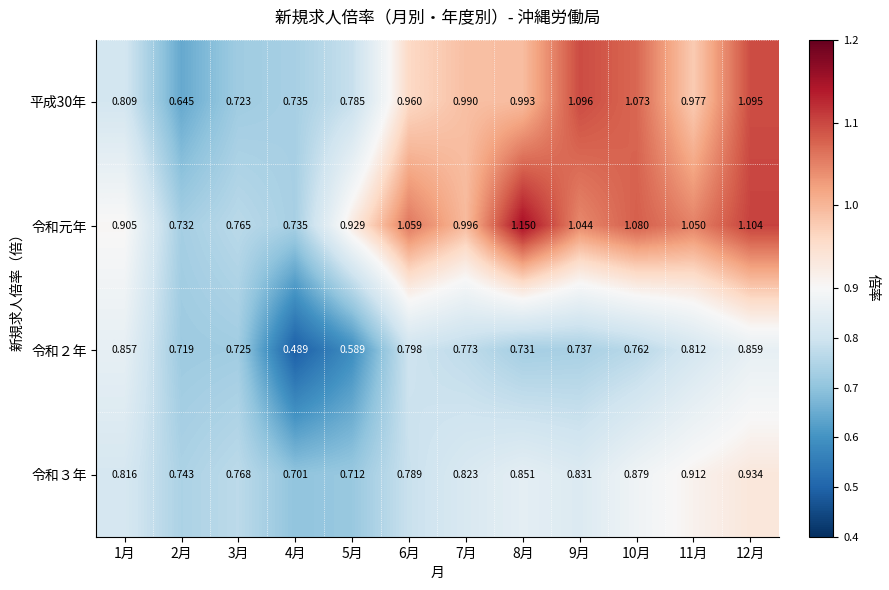

At 2月, list the series in order from smallest to largest.

平成30年, 令和２年, 令和元年, 令和３年